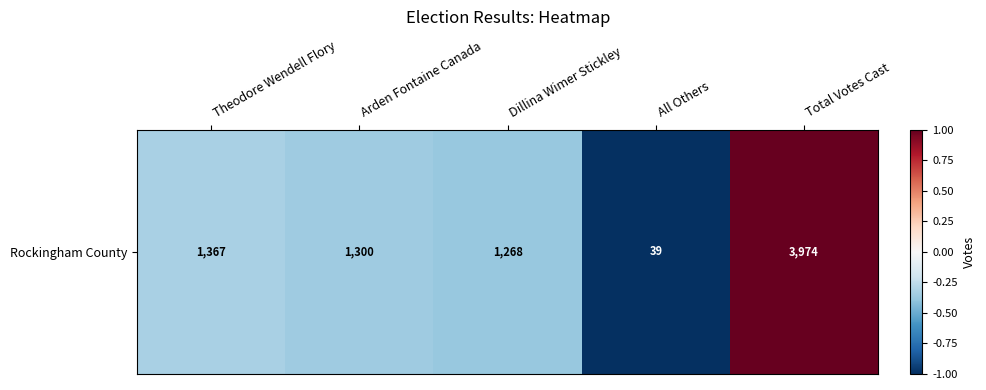

How many values are above zero?

1